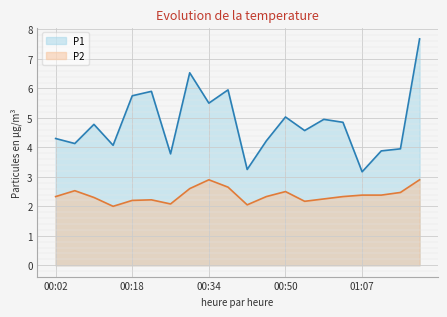

List the series in order of their peak value, highest first.

P1, P2